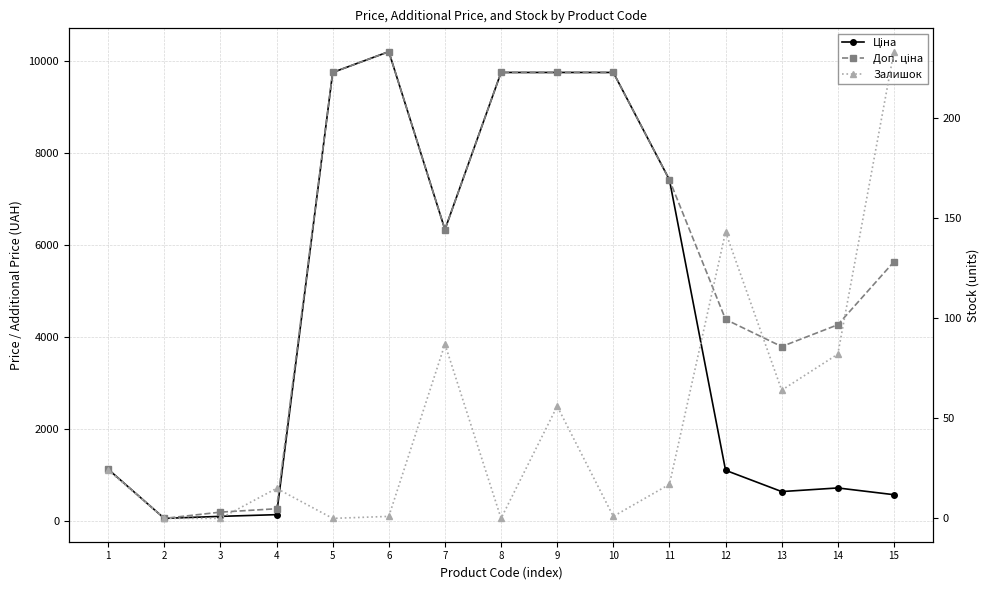

How many interior local peaks does the Ціна series have?

2